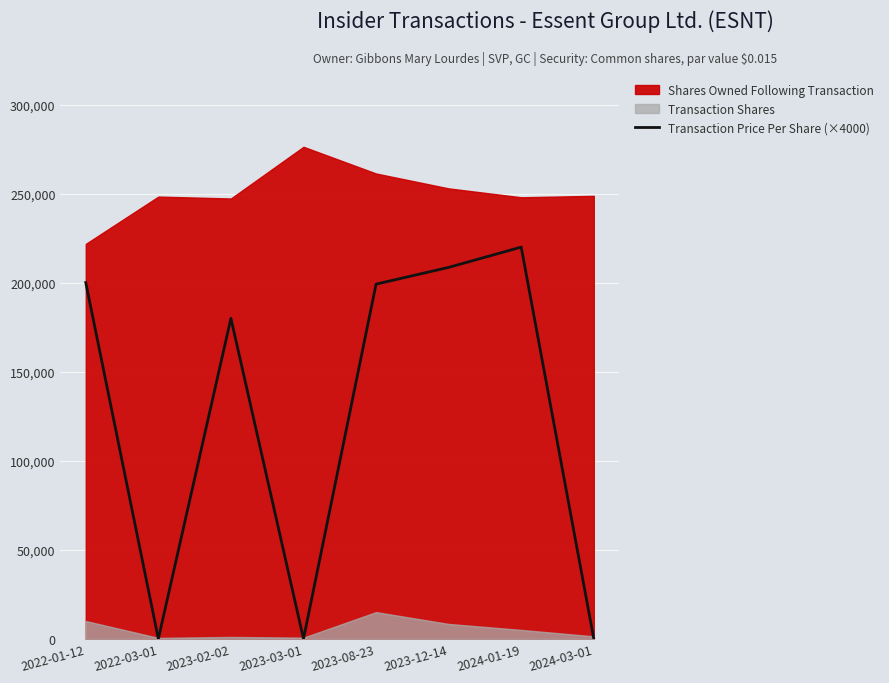

Reading left to right, what are all the values shown in this chart?

200075.2	0.0	180000.0	0.0	199200.0	208600.0	220000.0	0.0